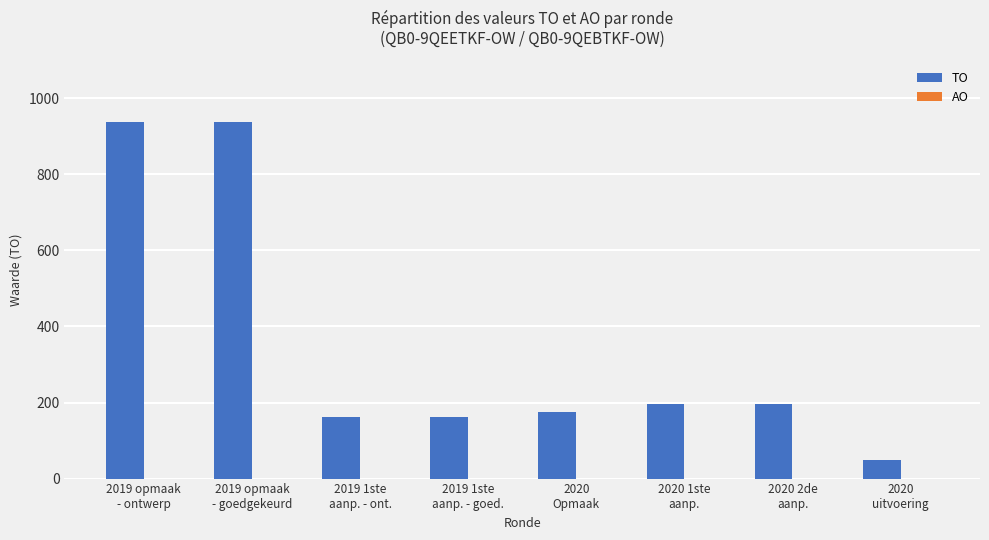

What is the minimum value shown in the chart?

50